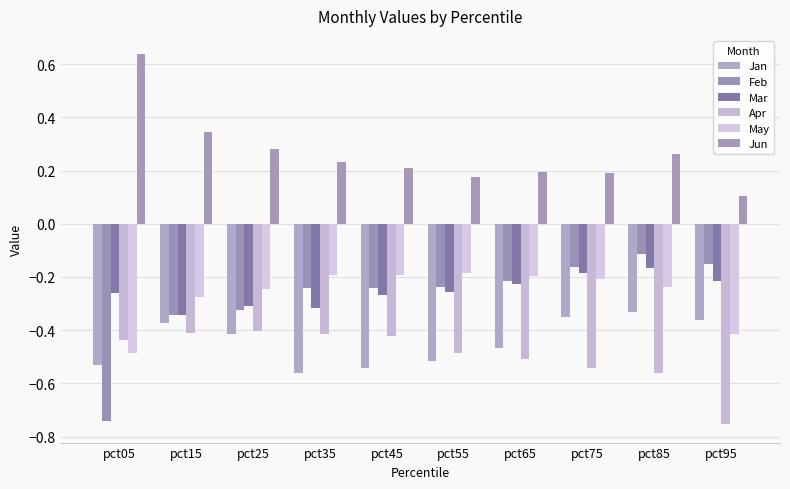

Reading left to right, list all the values displayed in this chart.

Jan: -0.5	-0.4	-0.4	-0.6	-0.5	-0.5	-0.5	-0.3	-0.3	-0.4
Feb: -0.7	-0.3	-0.3	-0.2	-0.2	-0.2	-0.2	-0.2	-0.1	-0.2
Mar: -0.3	-0.3	-0.3	-0.3	-0.3	-0.3	-0.2	-0.2	-0.2	-0.2
Apr: -0.4	-0.4	-0.4	-0.4	-0.4	-0.5	-0.5	-0.5	-0.6	-0.8
May: -0.5	-0.3	-0.2	-0.2	-0.2	-0.2	-0.2	-0.2	-0.2	-0.4
Jun: 0.6	0.3	0.3	0.2	0.2	0.2	0.2	0.2	0.3	0.1